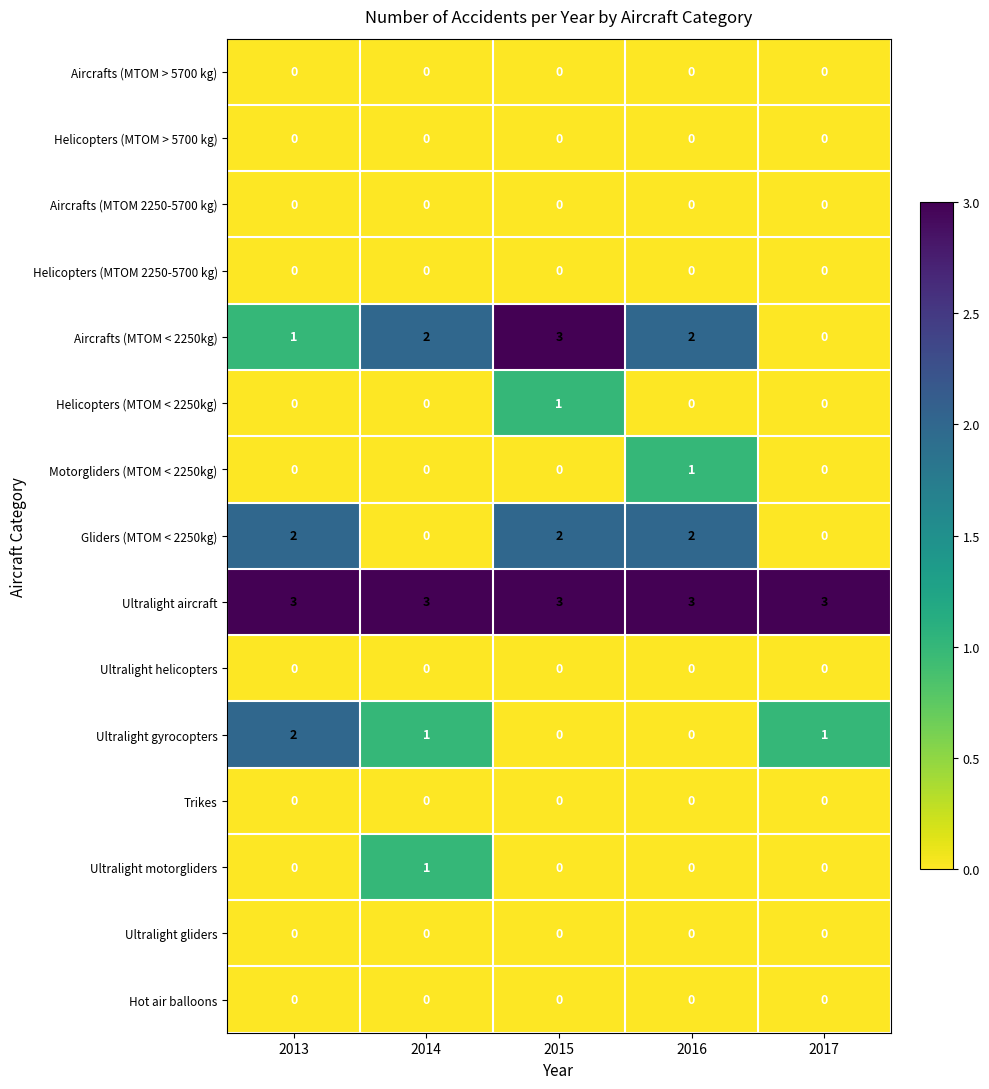

What is the greatest value displayed?

3